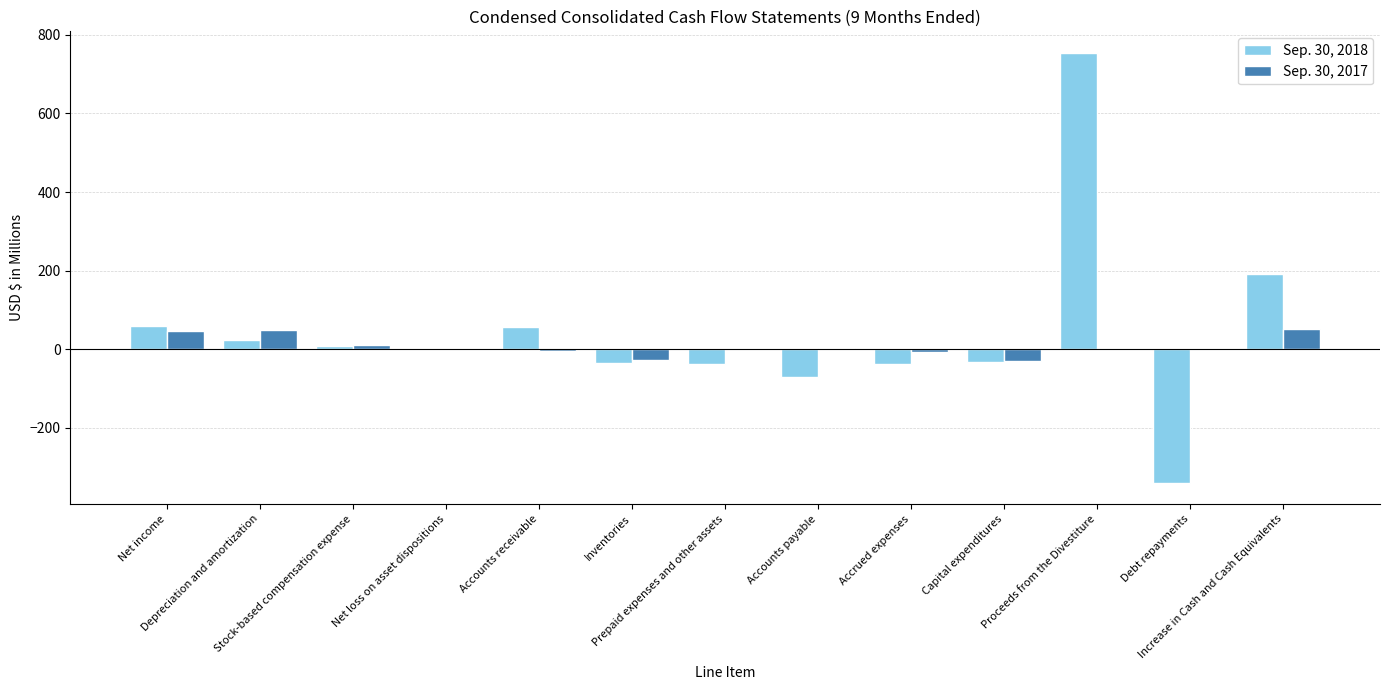

What is the sum of all Sep. 30, 2018 values?

546.2